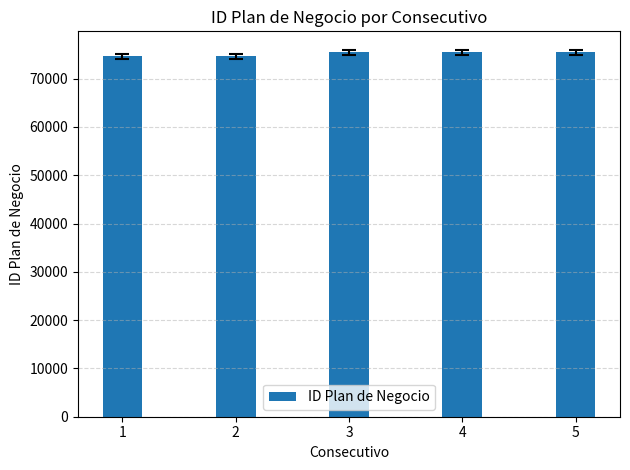

How many series are shown in this chart?

1